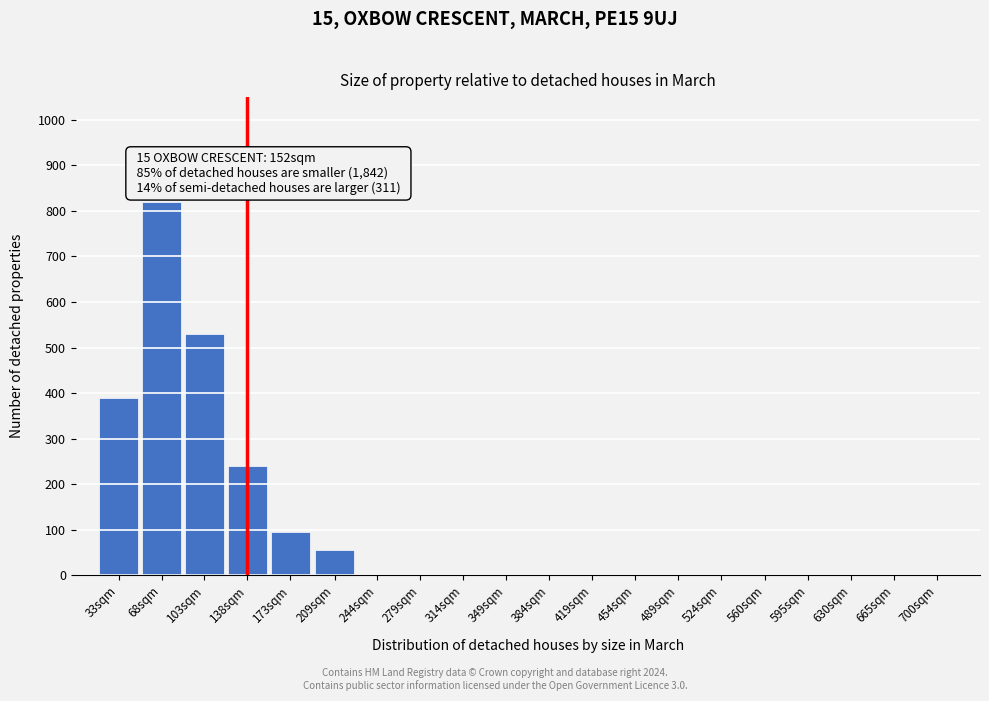

Reading left to right, extract all data points from this chart.

33sqm=390	68sqm=820	103sqm=530	138sqm=240	173sqm=95	209sqm=55	244sqm=0	279sqm=0	314sqm=0	349sqm=0	384sqm=0	419sqm=0	454sqm=0	489sqm=0	524sqm=0	560sqm=0	595sqm=0	630sqm=0	665sqm=0	700sqm=0